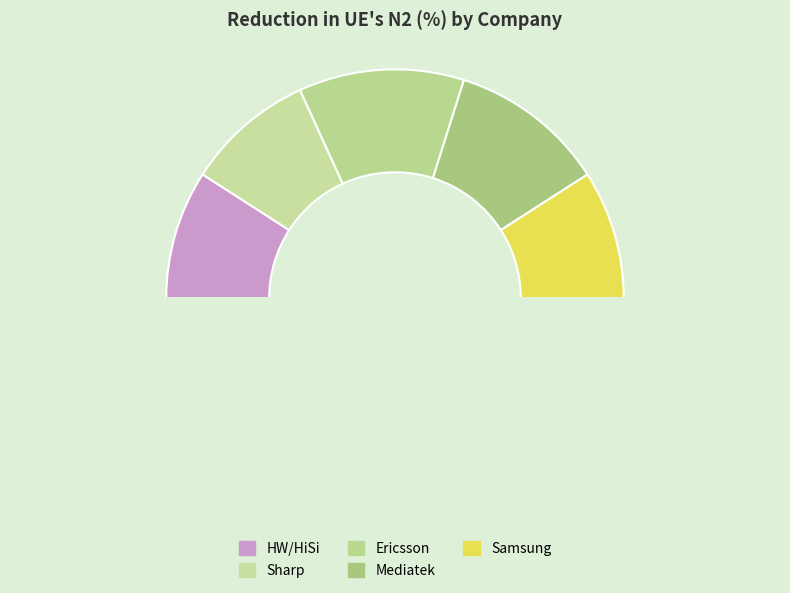

To the nearest percent, what is the difference between the largest and smallest slice percentages?

5%